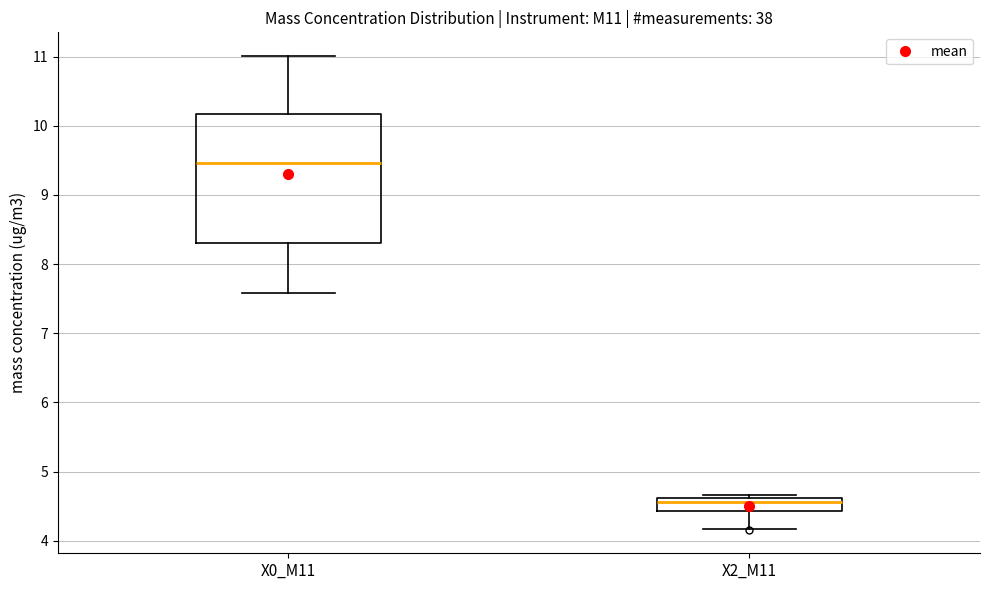

Reading left to right, read every box against the y-axis: the position of its median line, the range the box covers, and the ends of its whiskers. The values are not printed on the chart, so give them approximately, as read against the axis.

X0_M11: median 9.5, box 8.3 to 10.2, whiskers 7.6 to 11.0
X2_M11: median 4.6 (just below the box's upper edge), box 4.4 to 4.6, whiskers 4.2 to 4.7